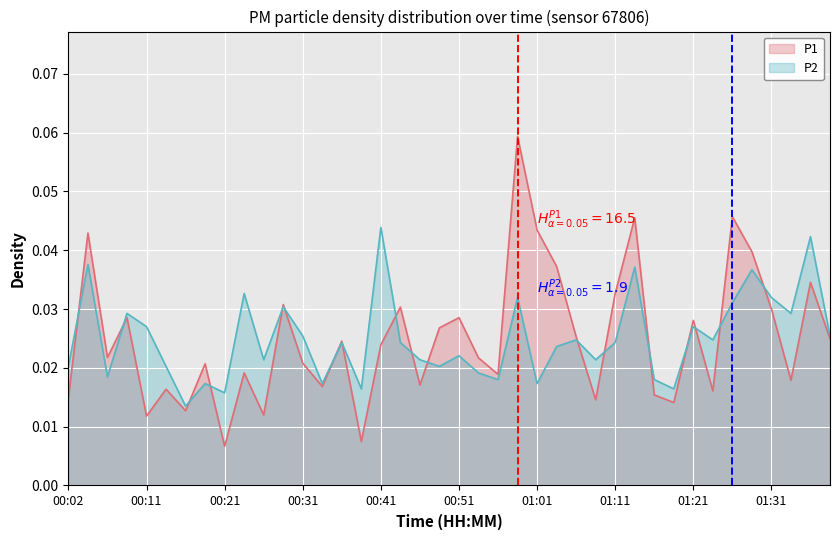

Between 00:04 and 00:19, which is larger?

00:04